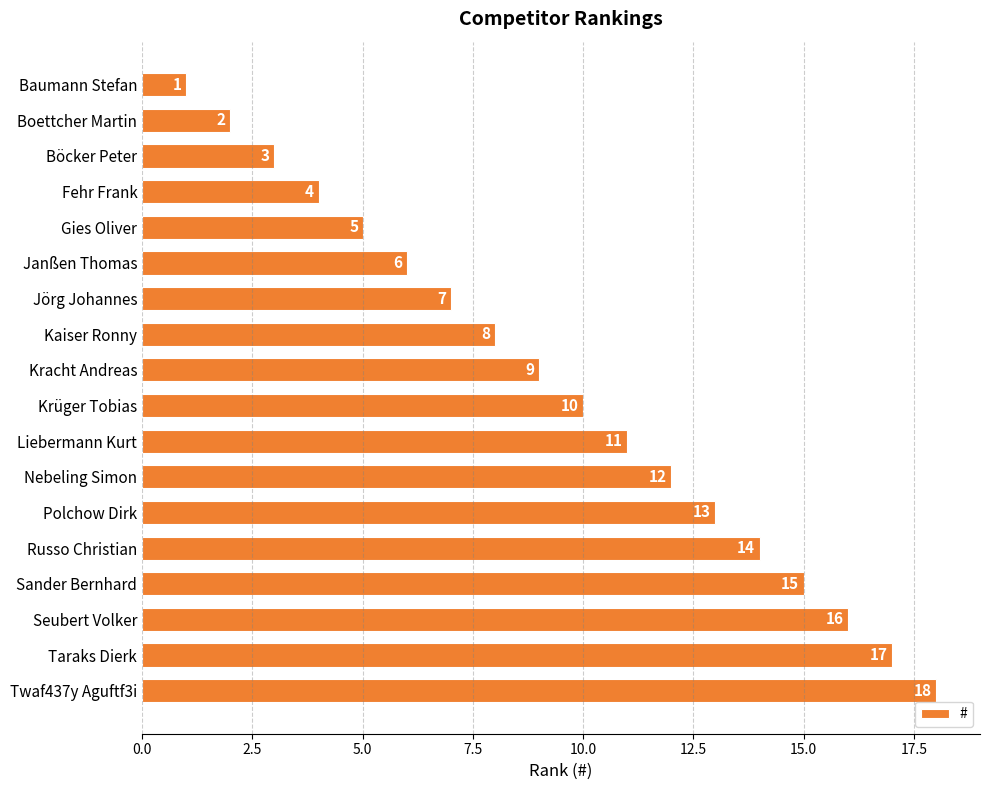

How many data points does each series have?

18